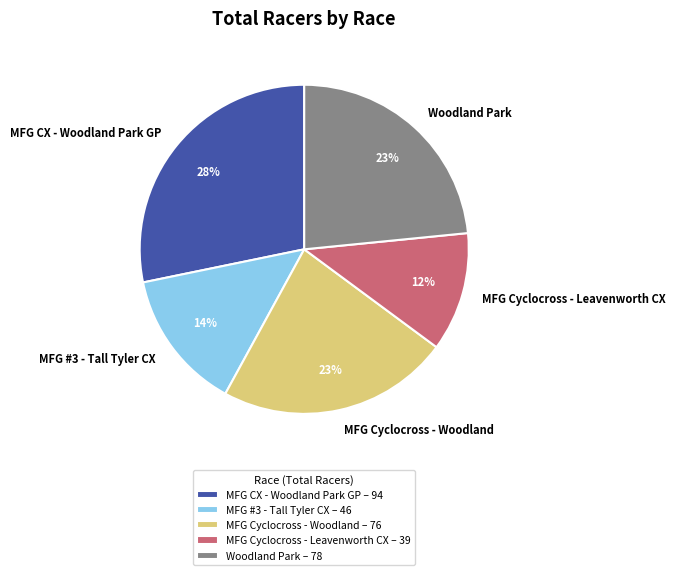

Combined, do MFG CX - Woodland Park GP and MFG #3 - Tall Tyler CX account for over 50%?

No